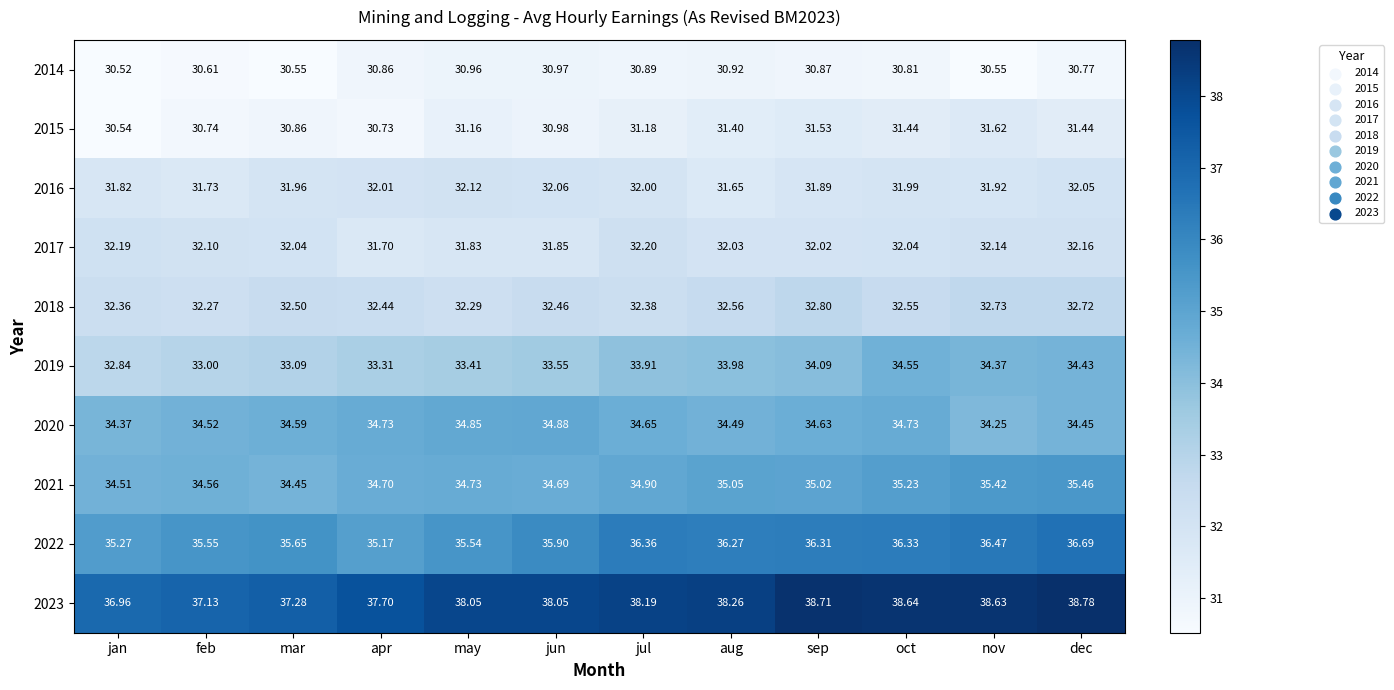

Is the value of 2016 at oct greater than the value of 2014 at sep?

Yes